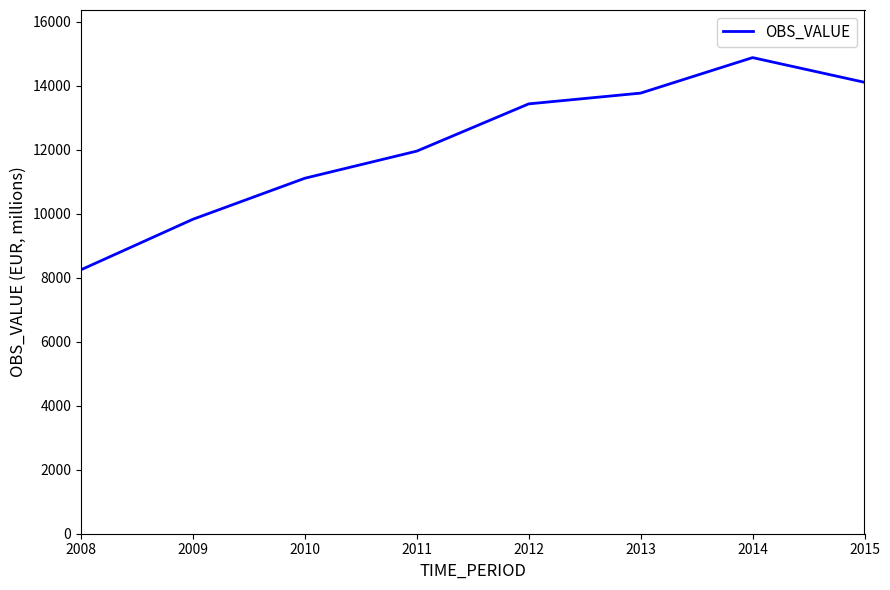

What is the approximate value at 2009?

9823.7